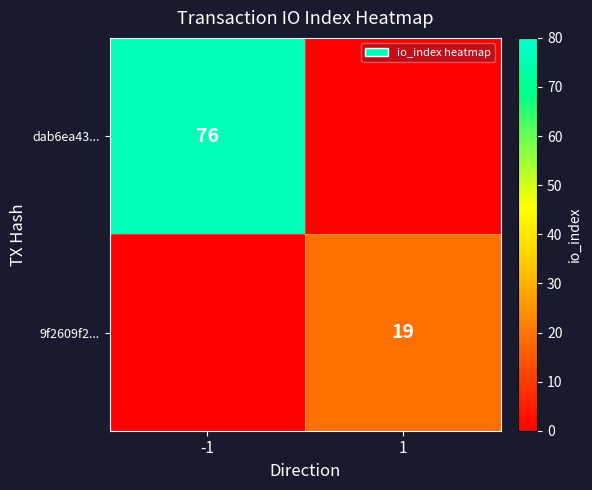

The dab6ea43... series shows 76 at -1. True or false?

True